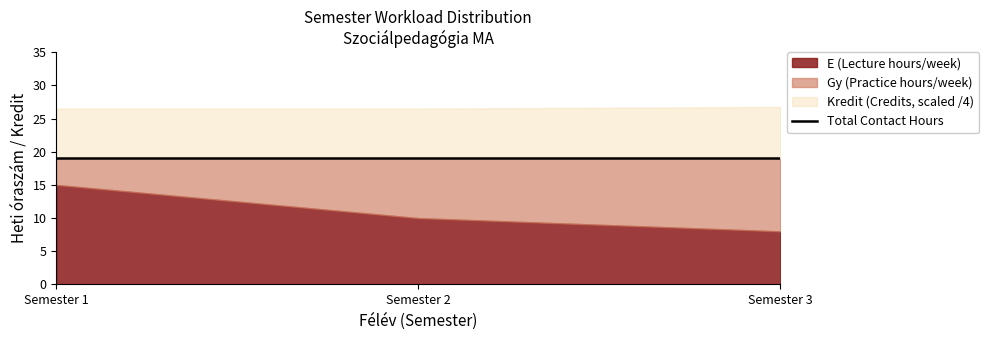

True or false: Gy (Practice hours/week) and E (Lecture hours/week) intersect in this chart.

True